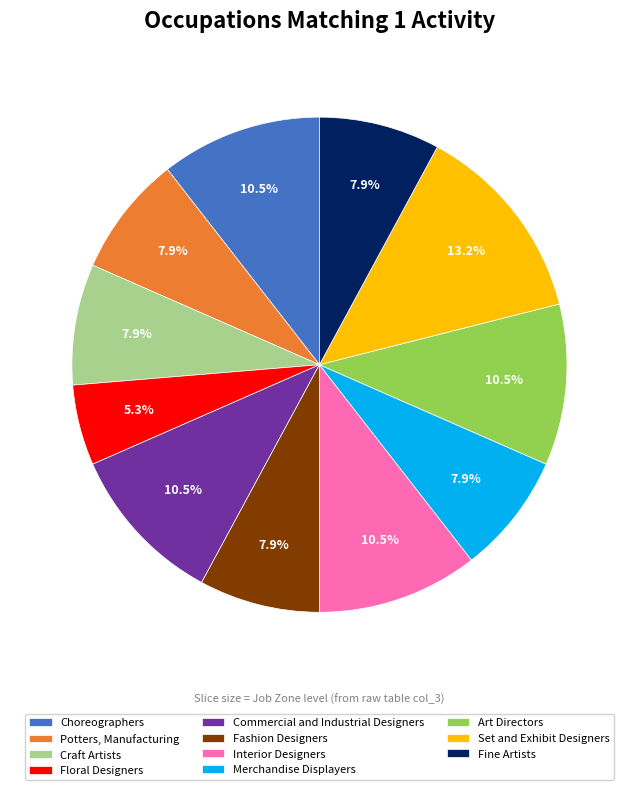

How many slices are in this pie chart?

11